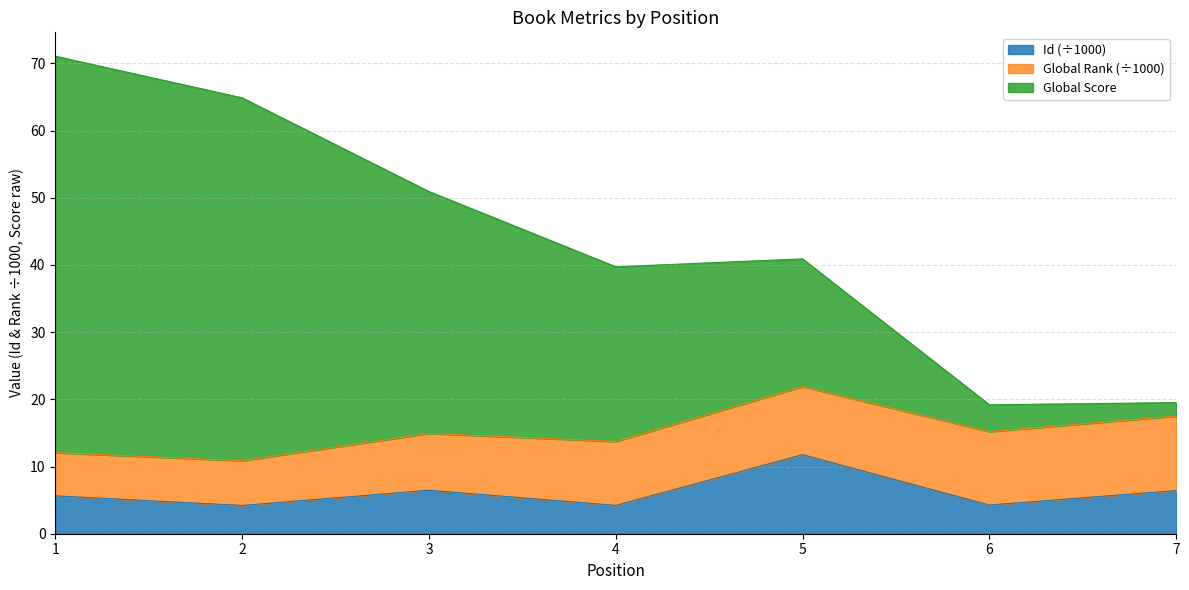

Is it true that Id equals 2.3 at 4?

False